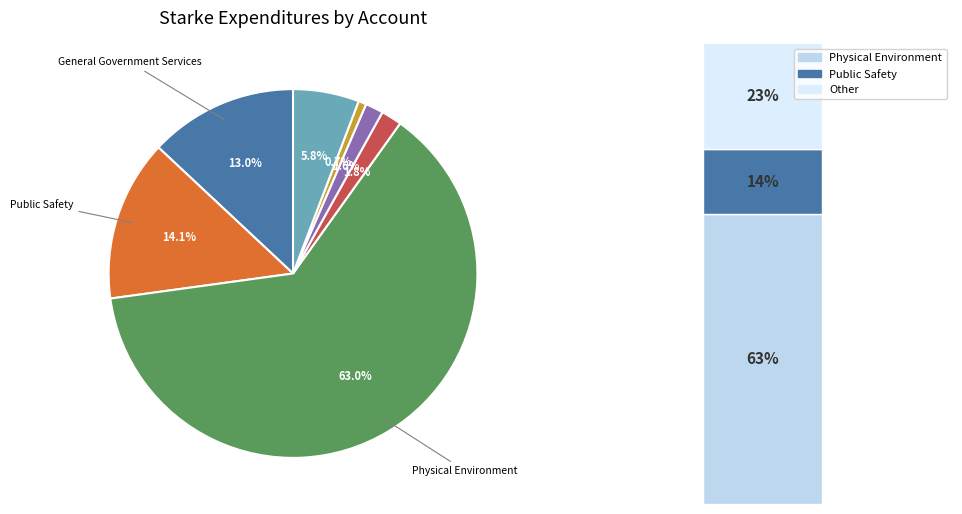

Is there a majority slice in this chart?

Yes